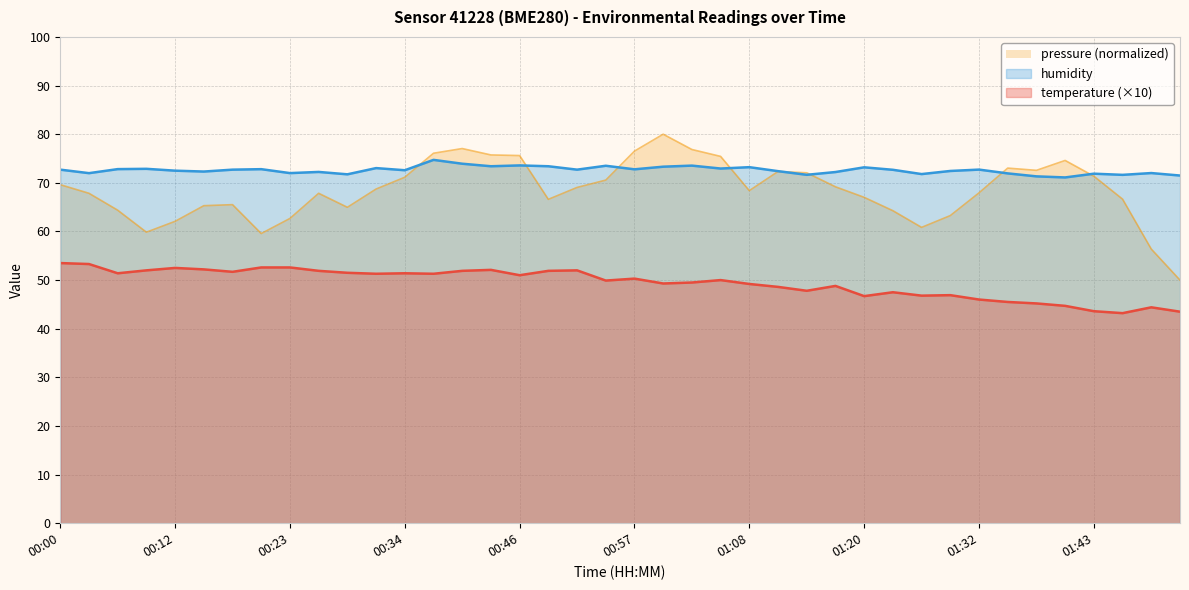

What is the average value of the temperature series?

49.4